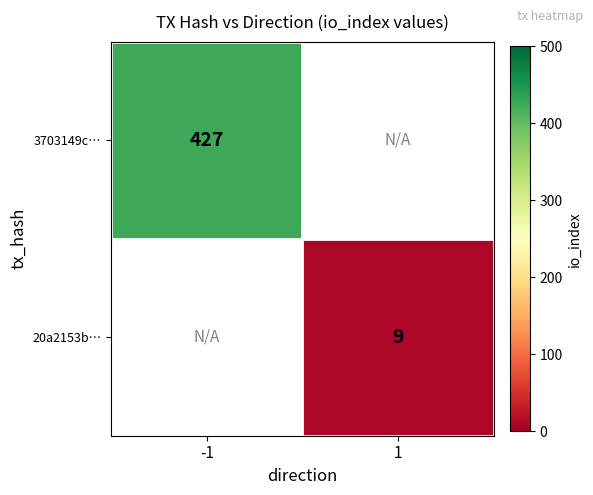

Which series has the largest range (max minus min)?

3703149c…